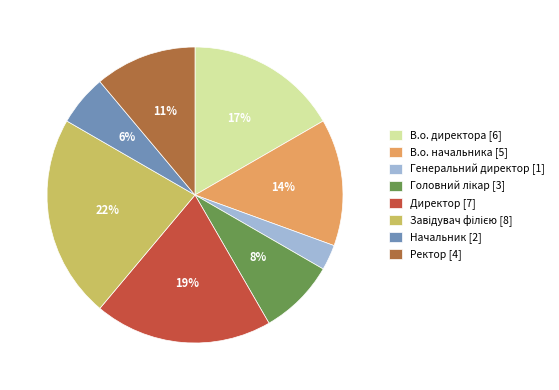

Combined, do В.о. директора and Генеральний директор account for over 50%?

No